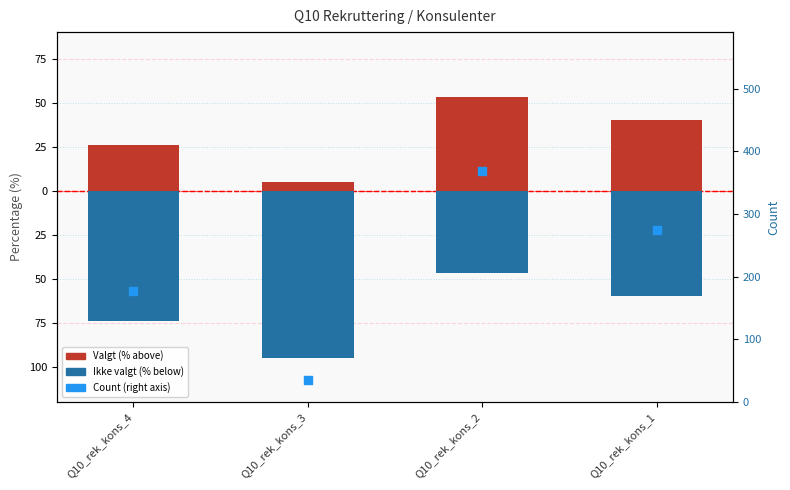

Is the value of Count at Q10_rek_kons_1 greater than the value of Ikke valgt at Q10_rek_kons_4?

Yes